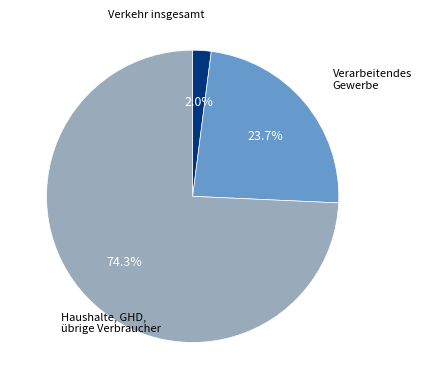

To the nearest percent, what is the average slice percentage?

33%